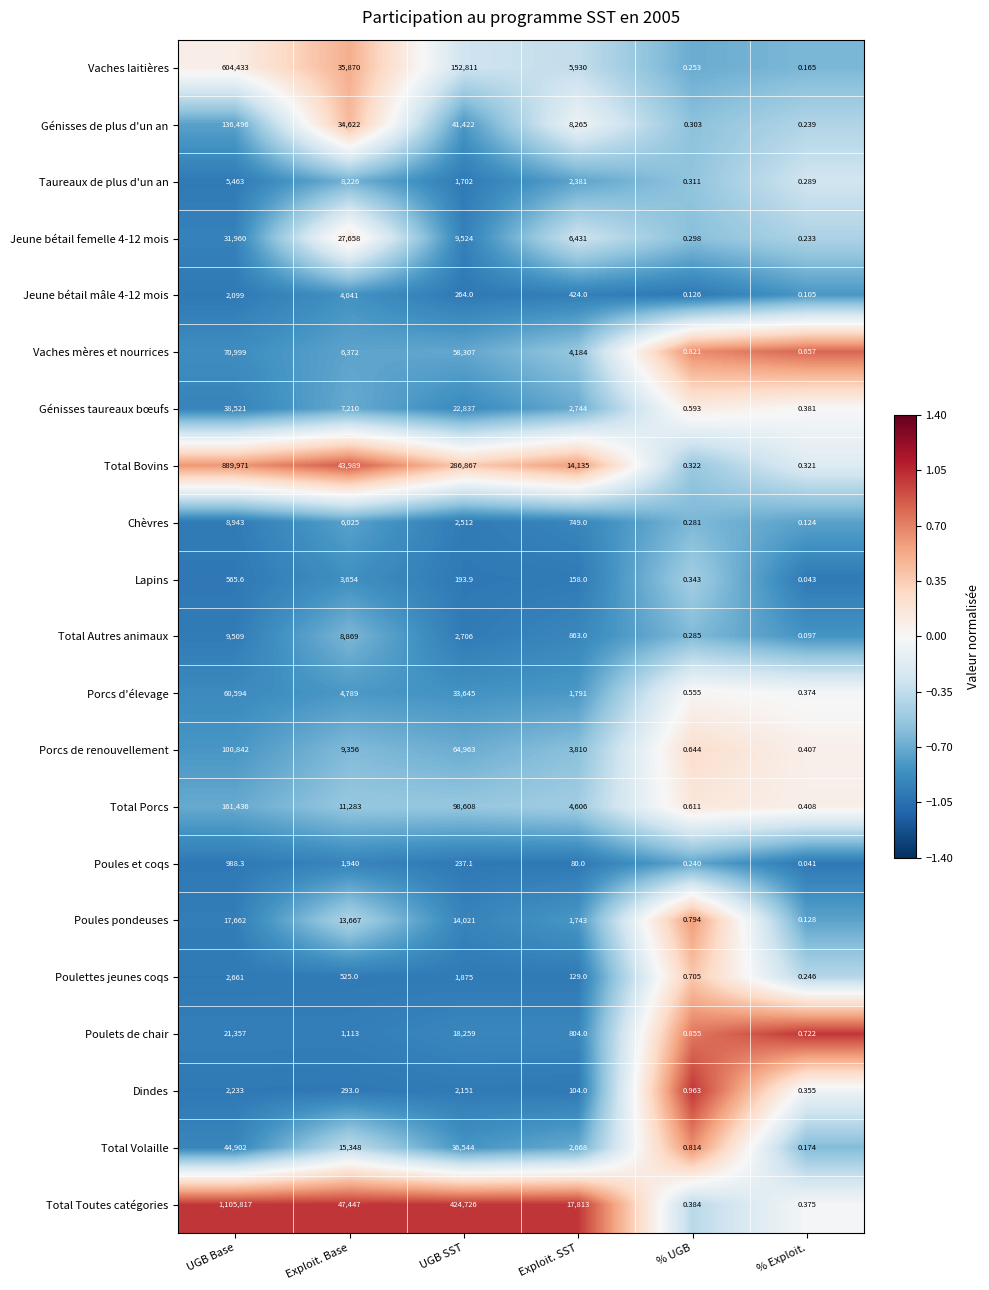

Which category has the highest value in the Total Bovins series?

UGB Base